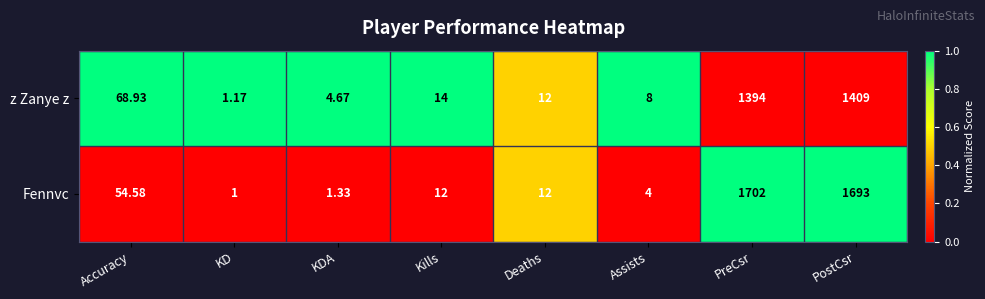

At which category is the sum across all series the highest?

PostCsr